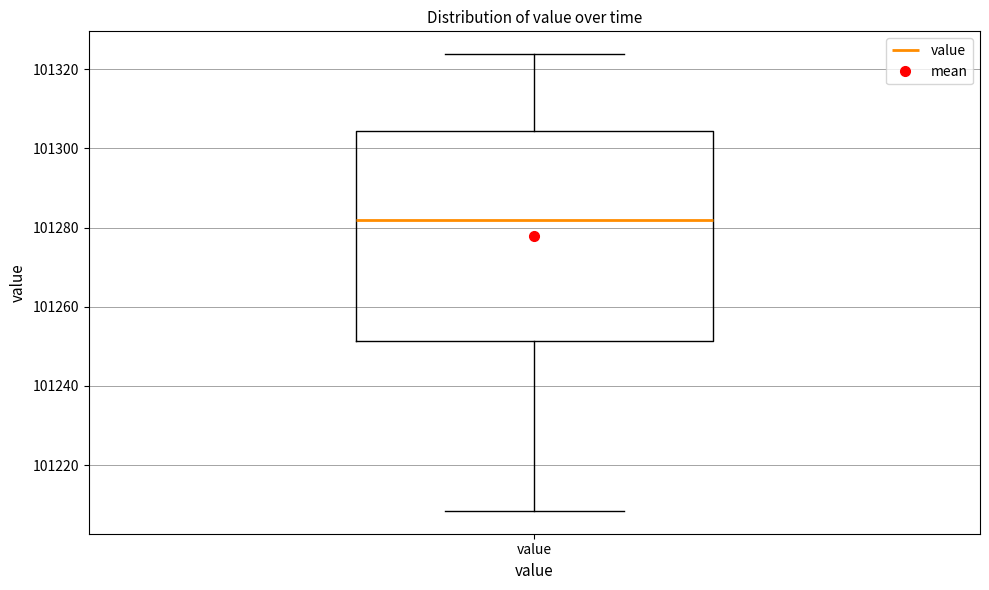

Transcribe this box plot: give where the median line is, the range the box spans, and where the two whiskers end, as read against the y-axis. The values are not printed on the chart, so give them approximately, as read against the axis.

median 101282, box 101252 to 101304, whiskers 101208 to 101324